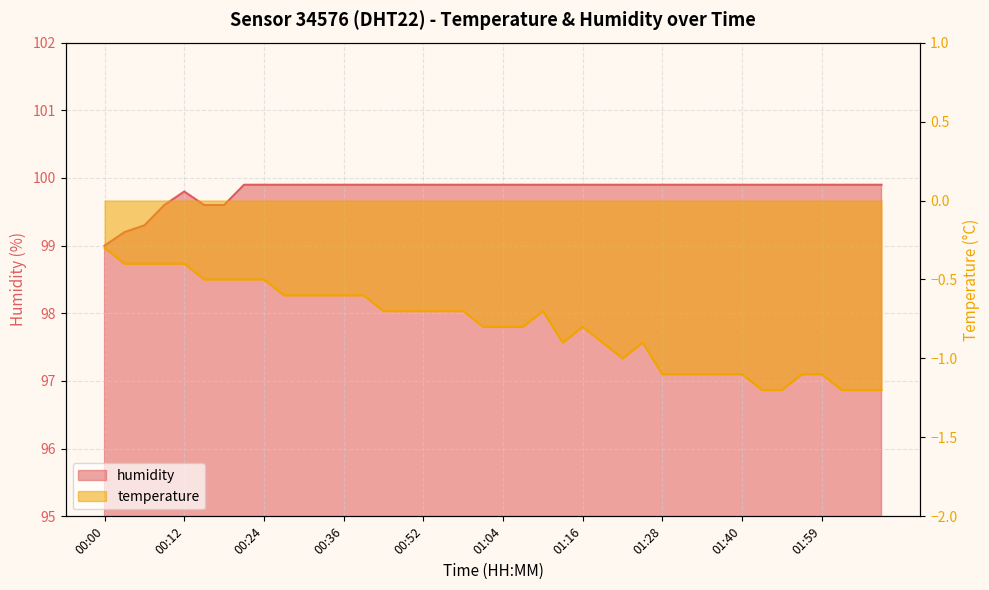

At which category does temperature reach its first local valley?

01:13